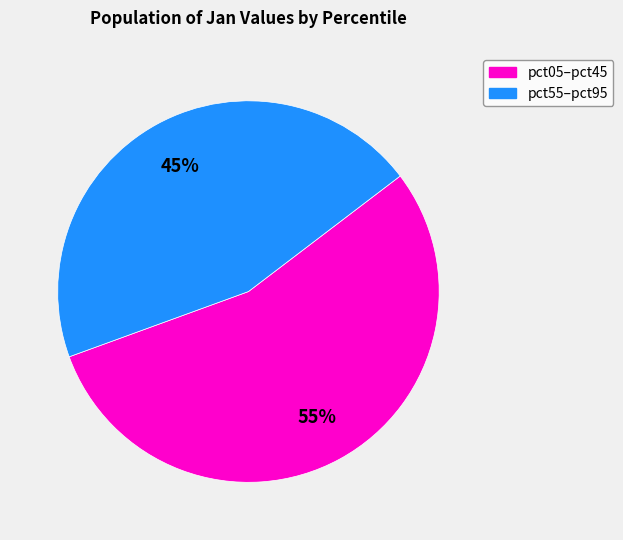

To the nearest percent, what is the average slice percentage?

50%